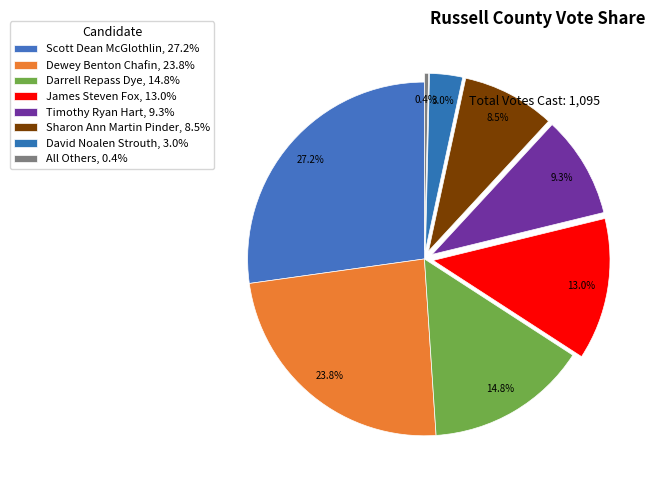

What is the total percentage of James Steven Fox and Timothy Ryan Hart?

22.3%